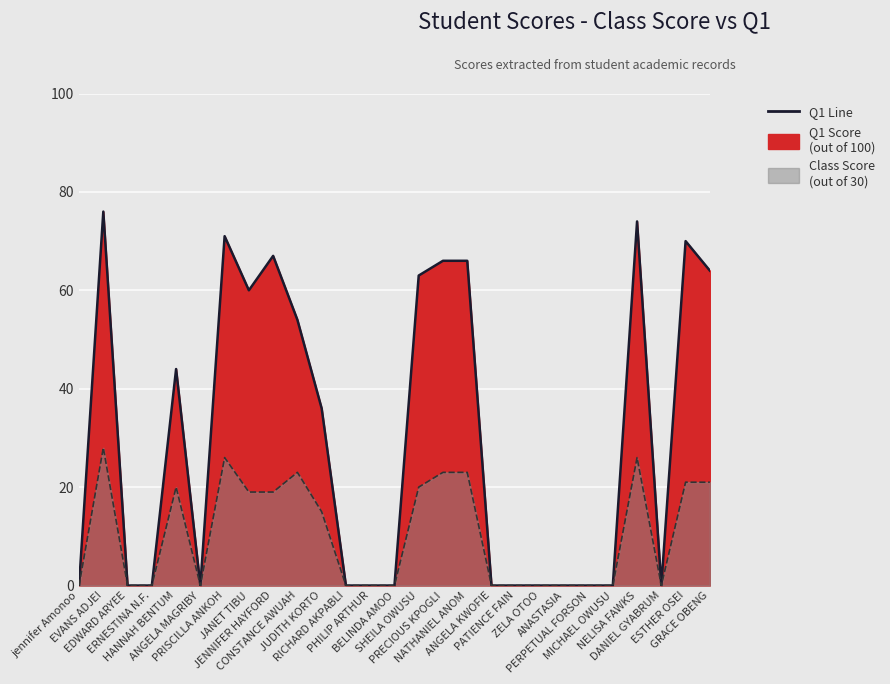

What is the label of the 13th point from the right?

SHEILA OWUSU